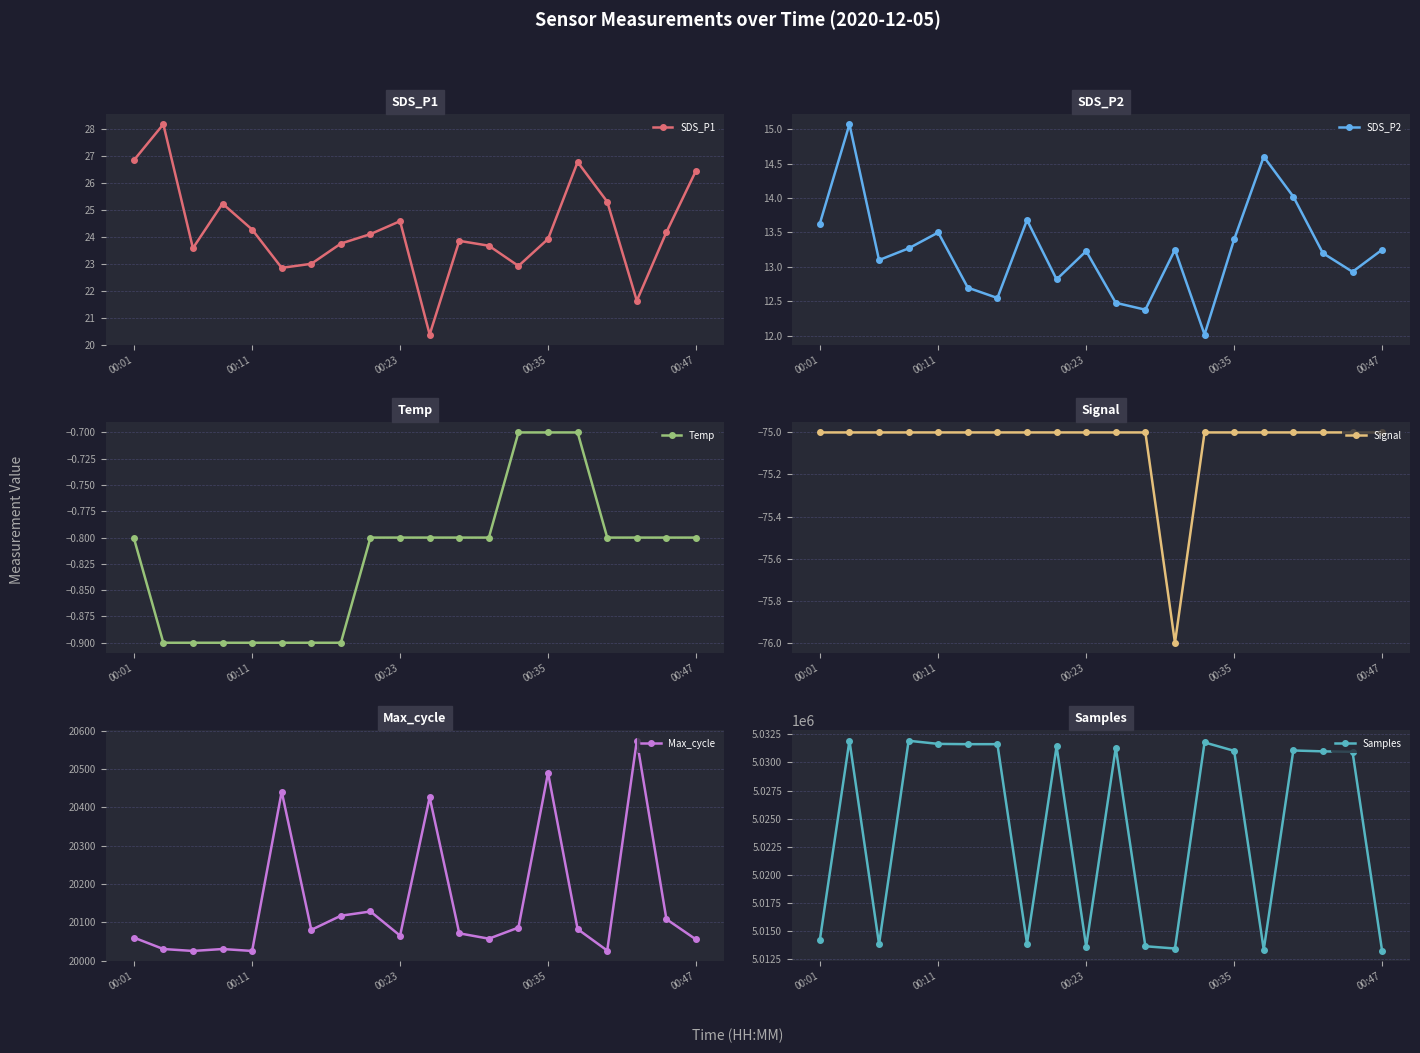

The Signal series shows -21.0 at 13. True or false?

False